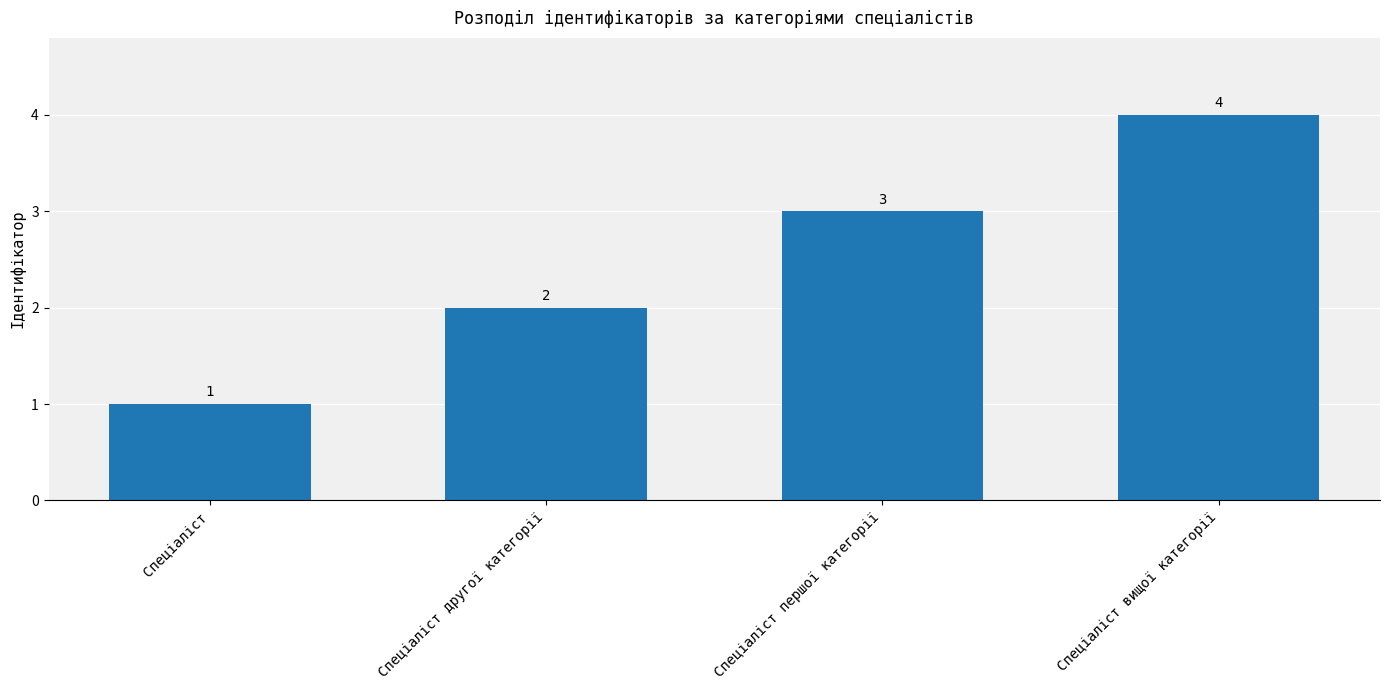

What is the sum of the values at Спеціаліст and Спеціаліст другої категорії?

3